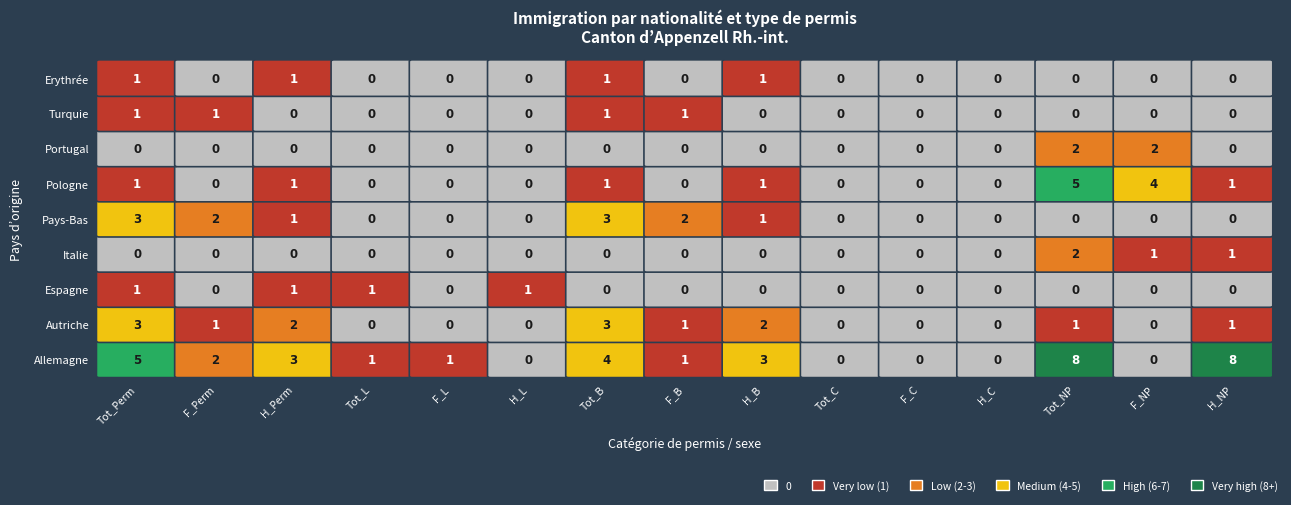

Reading left to right, what are all the values shown in this chart?

Allemagne: 5	2	3	1	1	0	4	1	3	0	0	0	8	0	8
Autriche: 3	1	2	0	0	0	3	1	2	0	0	0	1	0	1
Espagne: 1	0	1	1	0	1	0	0	0	0	0	0	0	0	0
Italie: 0	0	0	0	0	0	0	0	0	0	0	0	2	1	1
Pays-Bas: 3	2	1	0	0	0	3	2	1	0	0	0	0	0	0
Pologne: 1	0	1	0	0	0	1	0	1	0	0	0	5	4	1
Portugal: 0	0	0	0	0	0	0	0	0	0	0	0	2	2	0
Turquie: 1	1	0	0	0	0	1	1	0	0	0	0	0	0	0
Erythrée: 1	0	1	0	0	0	1	0	1	0	0	0	0	0	0